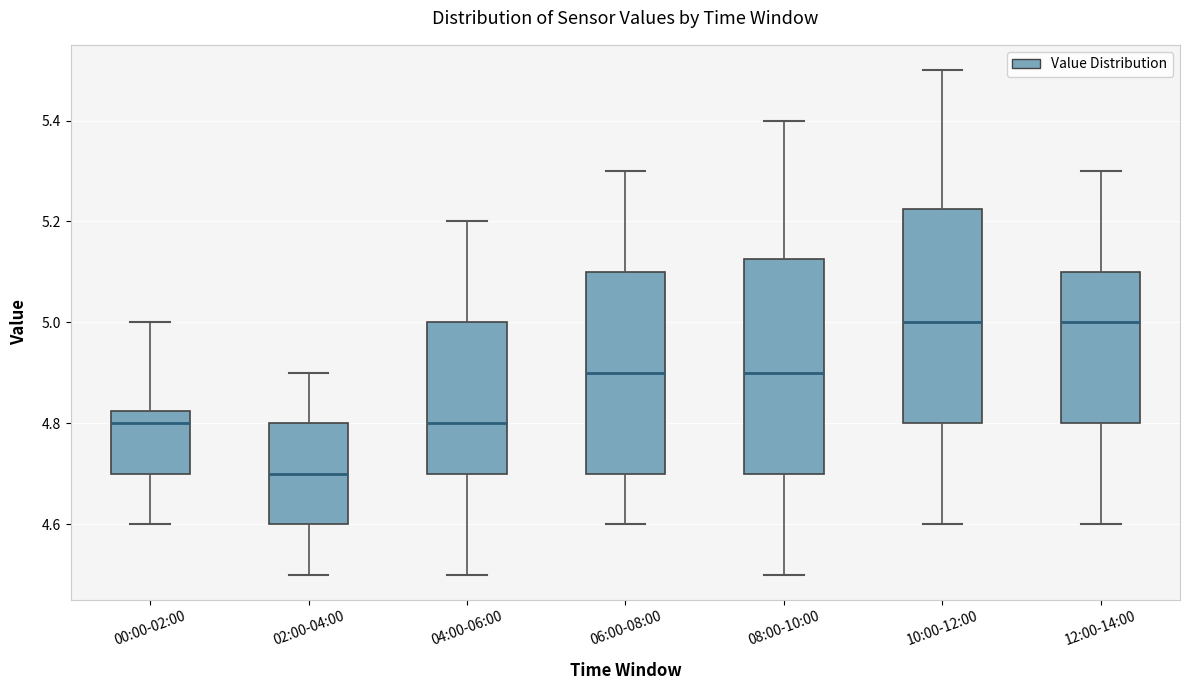

Reading left to right, transcribe this box plot: for each box, give where its median line is, the range the box spans, and where its two whiskers end, as read against the y-axis. The values are not printed on the chart, so give them approximately, as read against the axis.

00:00-02:00: median 4.80, box 4.70 to 4.82, whiskers 4.60 to 5.00
02:00-04:00: median 4.70, box 4.60 to 4.80, whiskers 4.50 to 4.90
04:00-06:00: median 4.80, box 4.70 to 5.00, whiskers 4.50 to 5.20
06:00-08:00: median 4.90, box 4.70 to 5.10, whiskers 4.60 to 5.30
08:00-10:00: median 4.90, box 4.70 to 5.12, whiskers 4.50 to 5.40
10:00-12:00: median 5.00, box 4.80 to 5.22, whiskers 4.60 to 5.50
12:00-14:00: median 5.00, box 4.80 to 5.10, whiskers 4.60 to 5.30